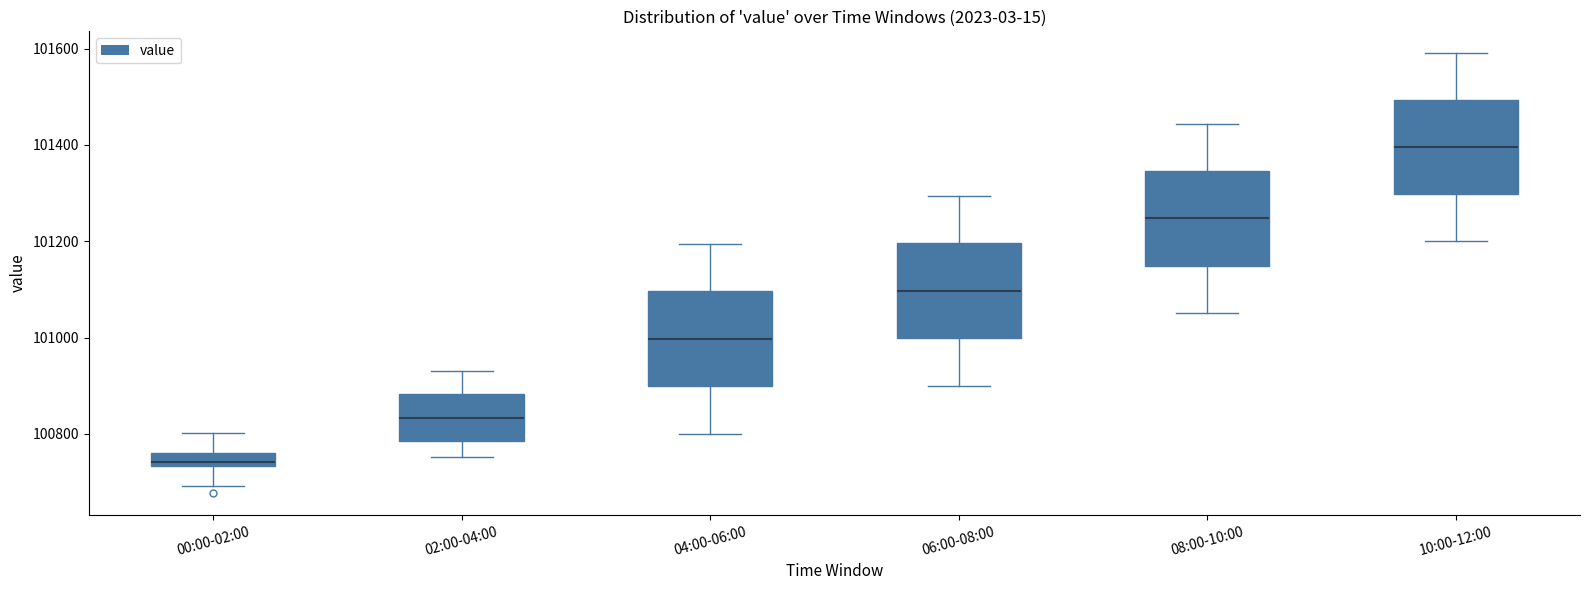

Which box has the lowest median line?

00:00-02:00